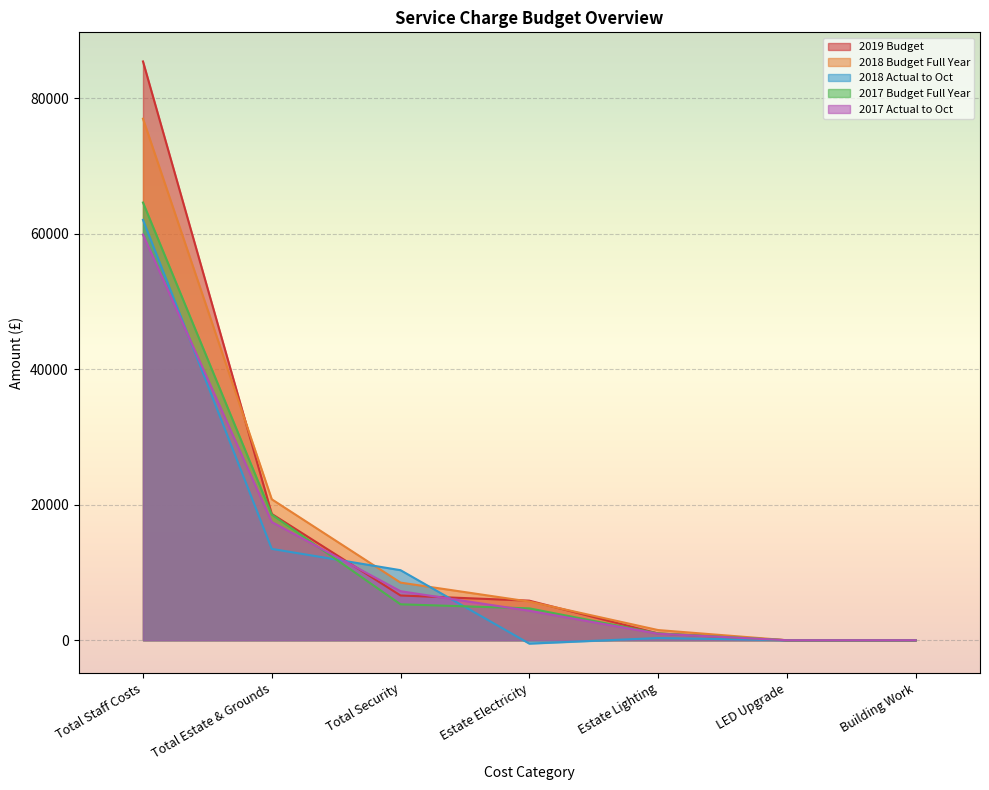

True or false: 2017 Actual to Oct has more than 2 points higher than both neighbors.

False